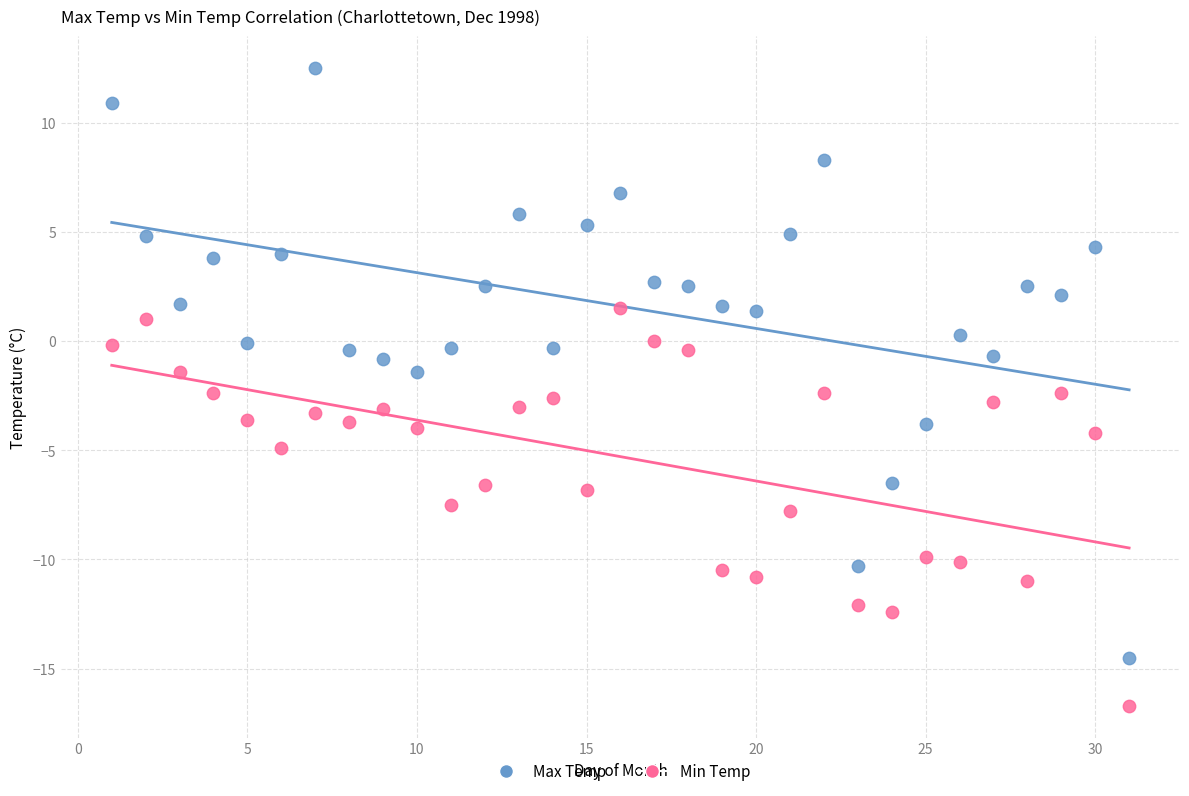

Which series has the largest Y range (max minus min)?

Max Temp